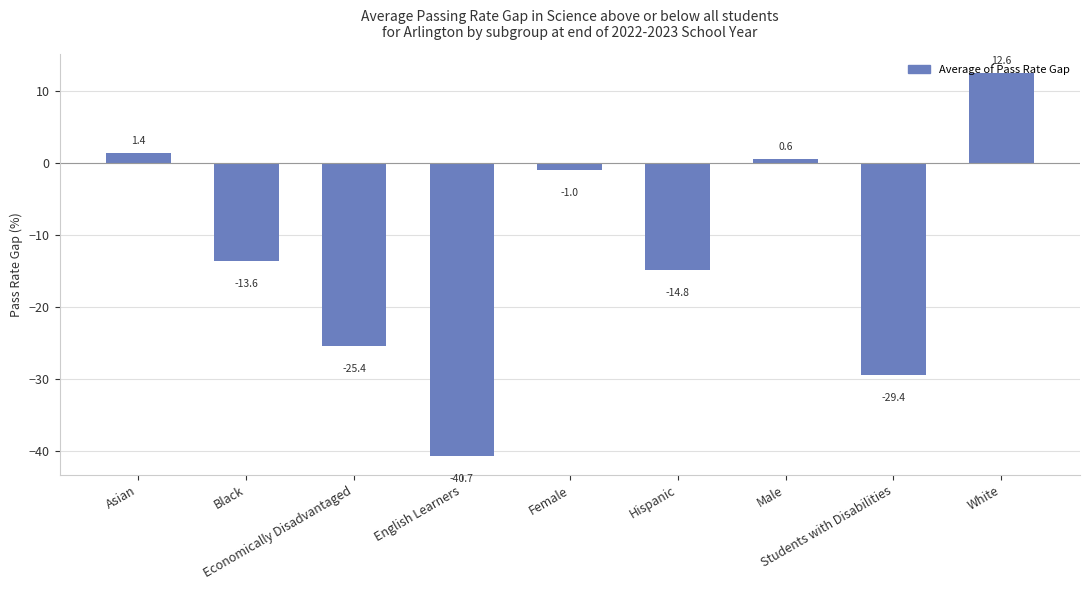

Rank the categories by value from highest to lowest.

White, Asian, Male, Female, Black, Hispanic, Economically Disadvantaged, Students with Disabilities, English Learners